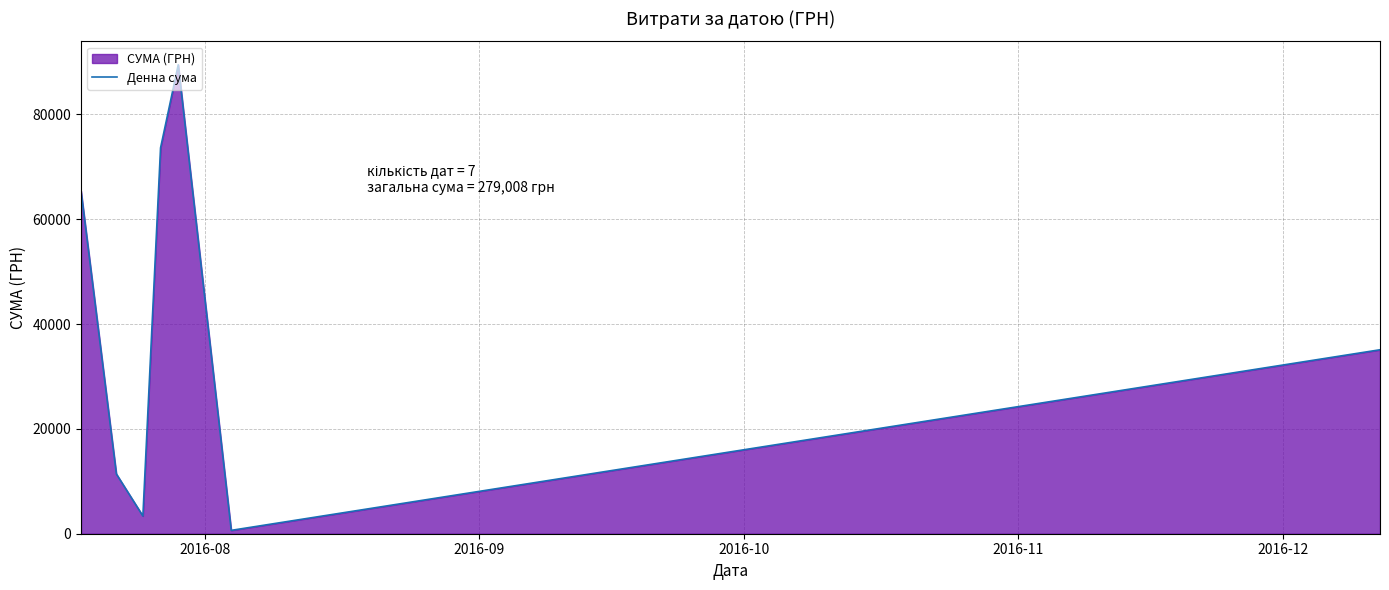

What is the difference between the second highest and second lowest values?

70237.1